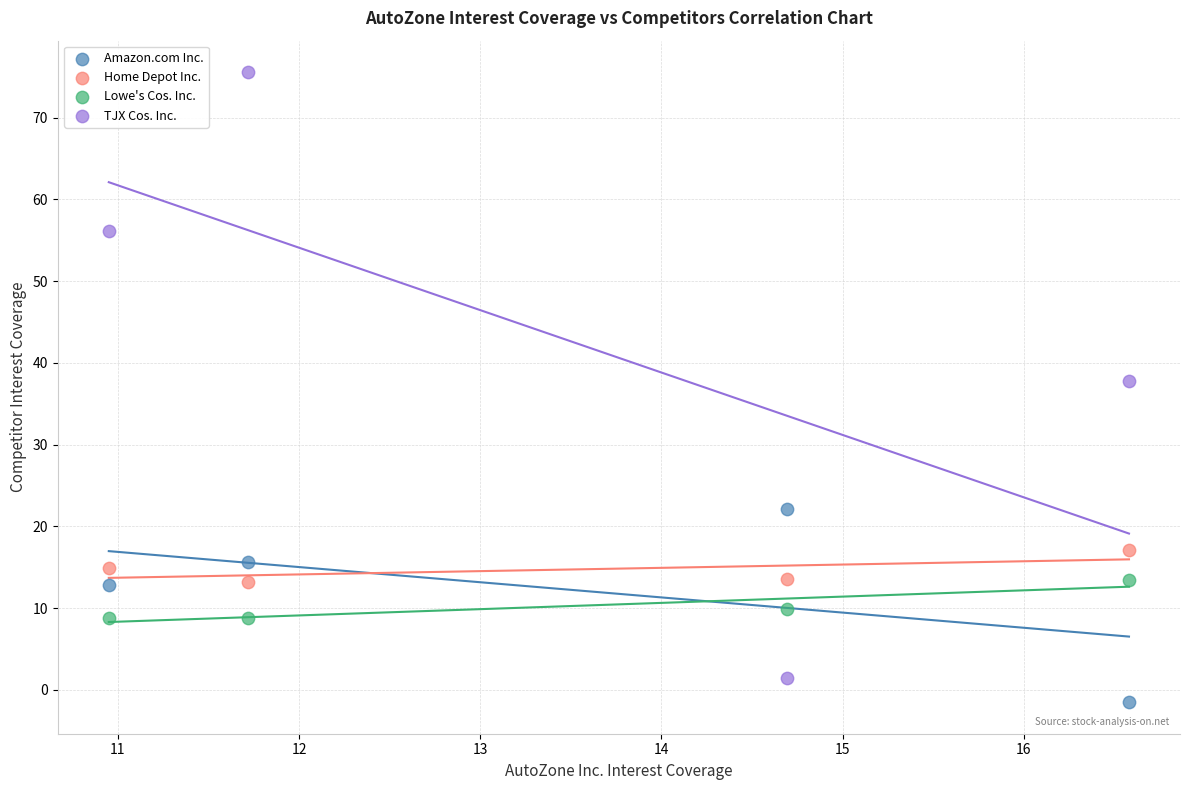

Which series contains the highest Y value?

TJX Cos. Inc.